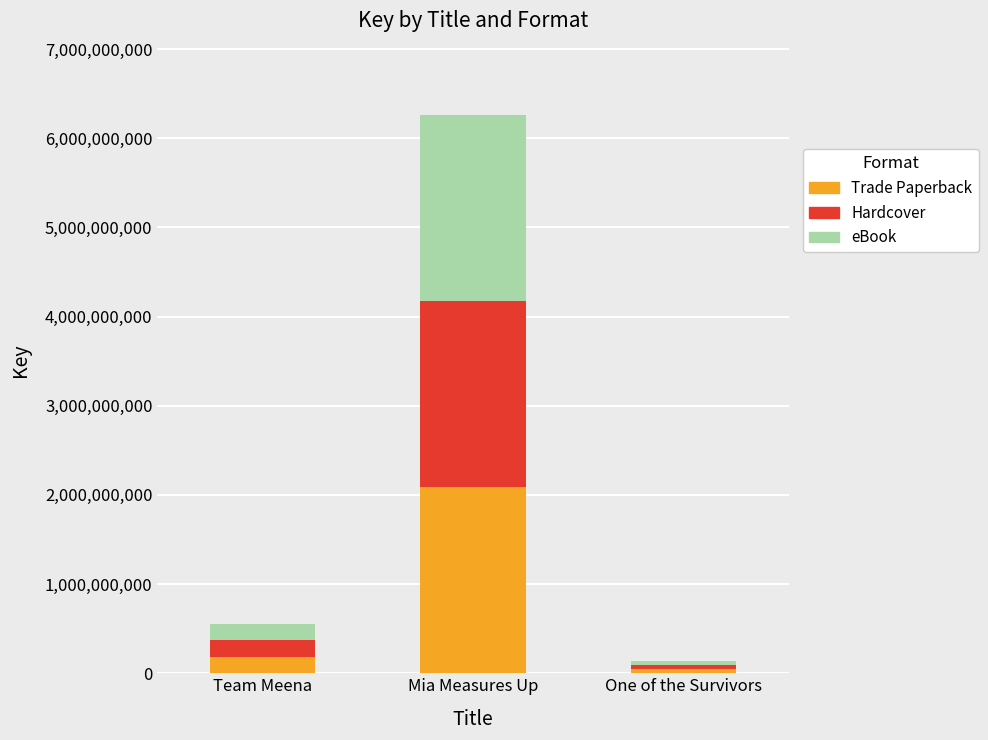

What is the maximum value for Trade Paperback?

2087417742